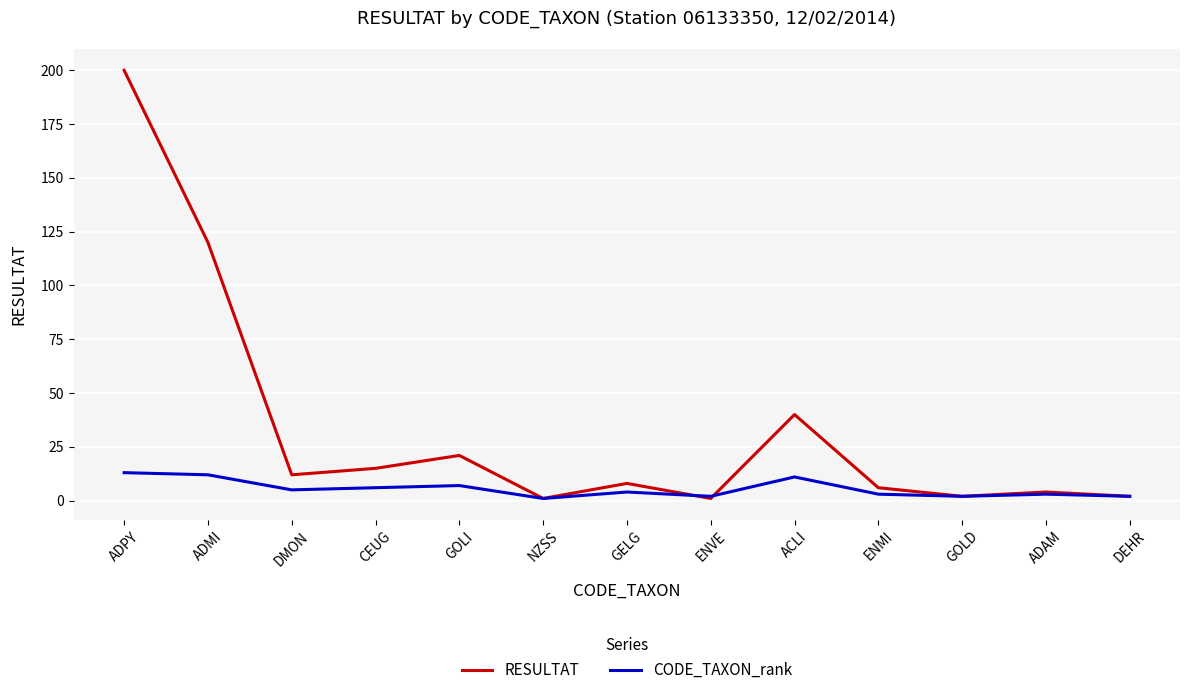

At which label is RESULTAT closest to 100?

ADMI